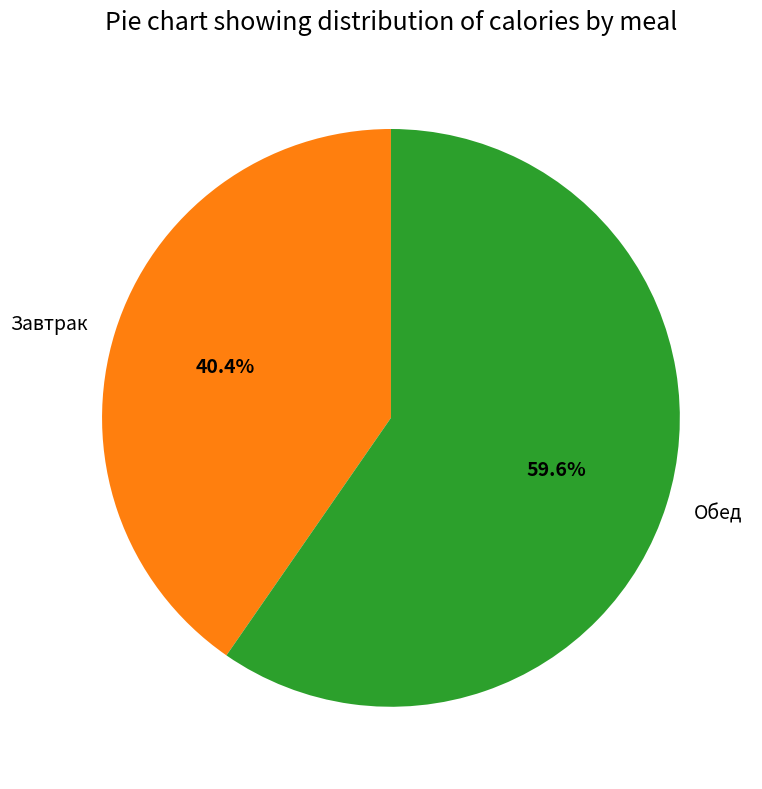

Does any single category account for the majority?

Yes